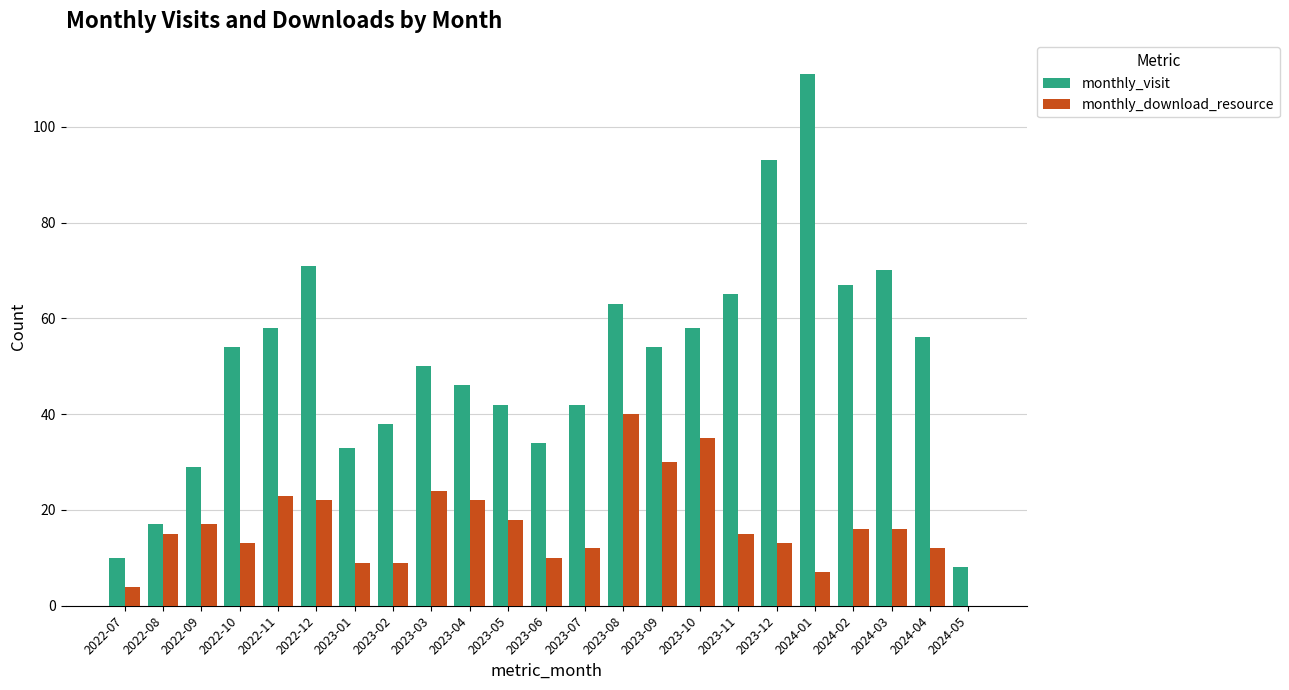

Which series has the widest spread of values?

monthly_visit